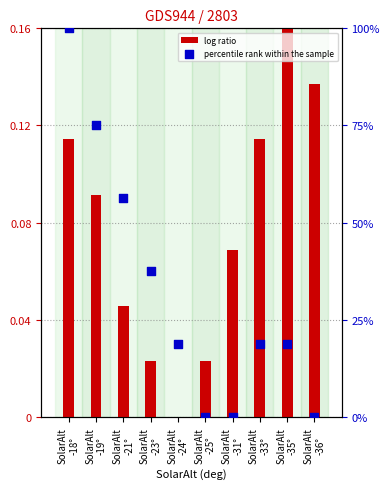

Which series reaches the minimum Y coordinate?

log ratio